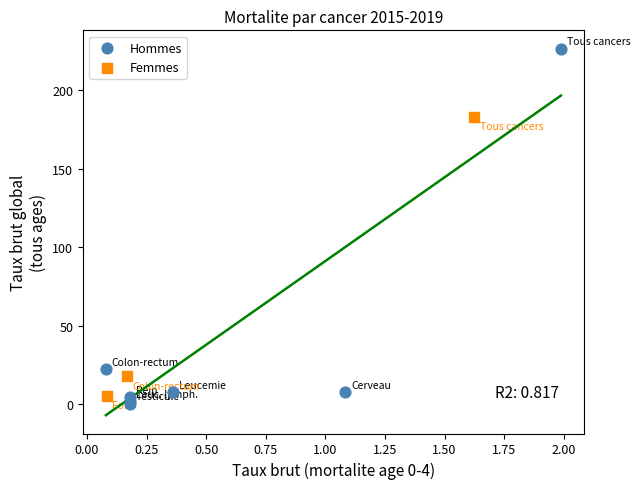

What are all the series names shown in the legend?

Hommes, Femmes